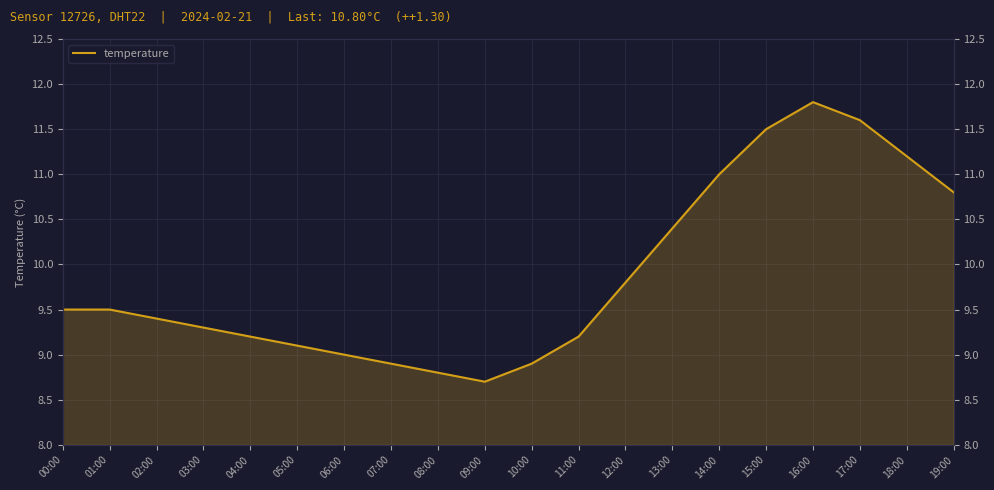

How many values are below 9?

4